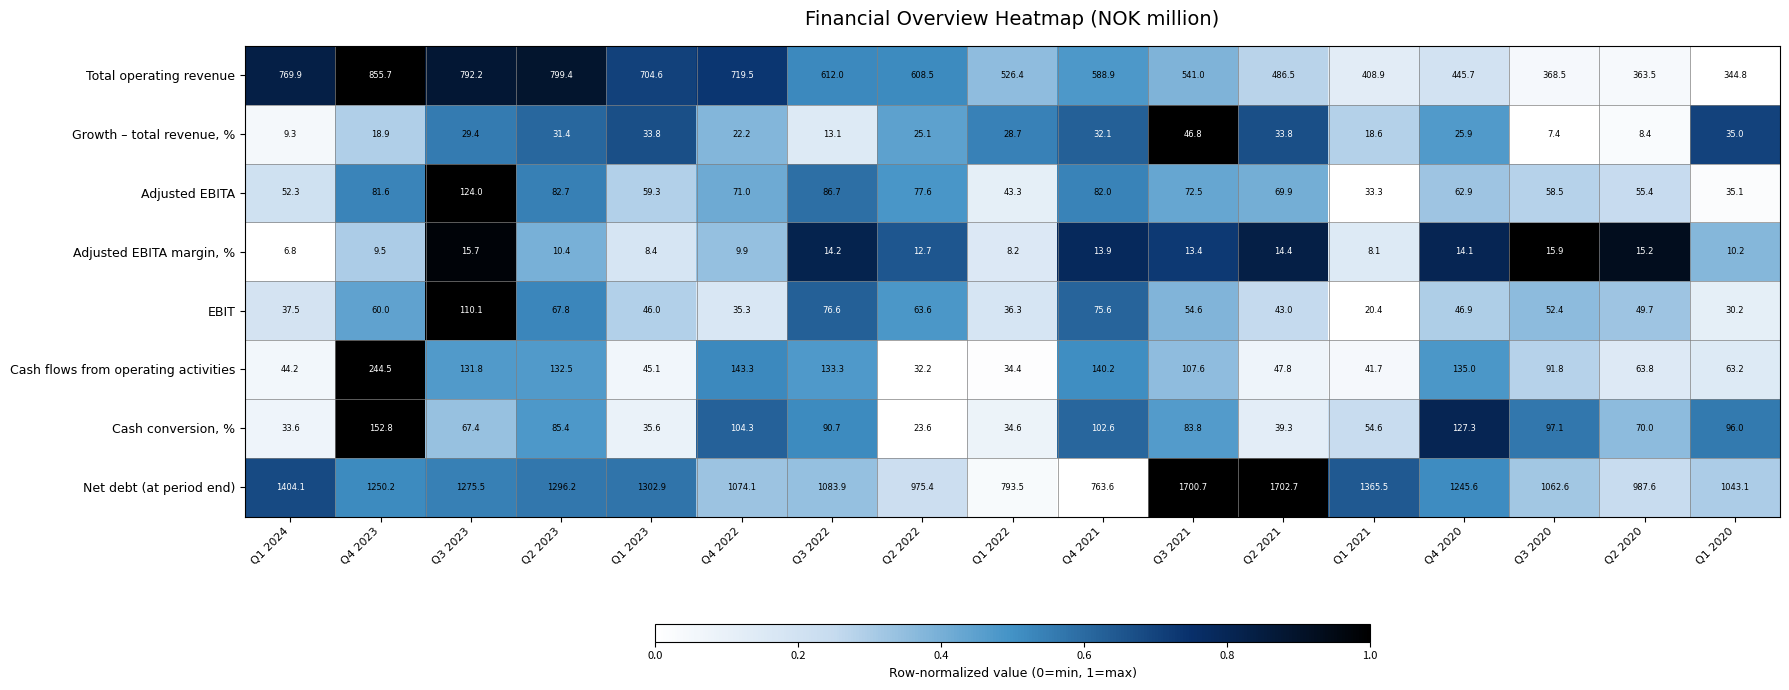

What is the difference between the EBIT values at Q3 2020 and Q2 2022?

11.2